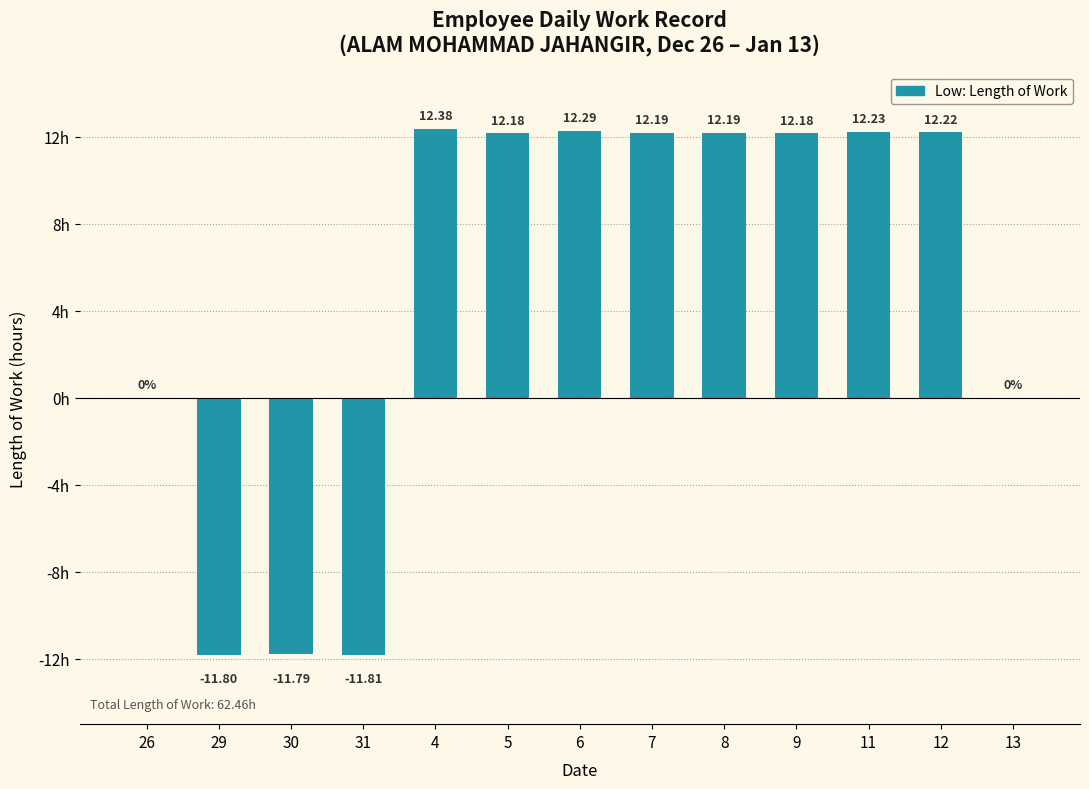

Where does the data first go above 12?

4